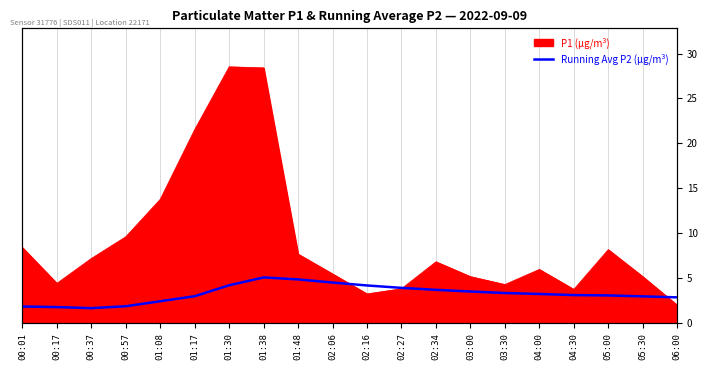

Which label corresponds to the largest value in the chart?

01:38